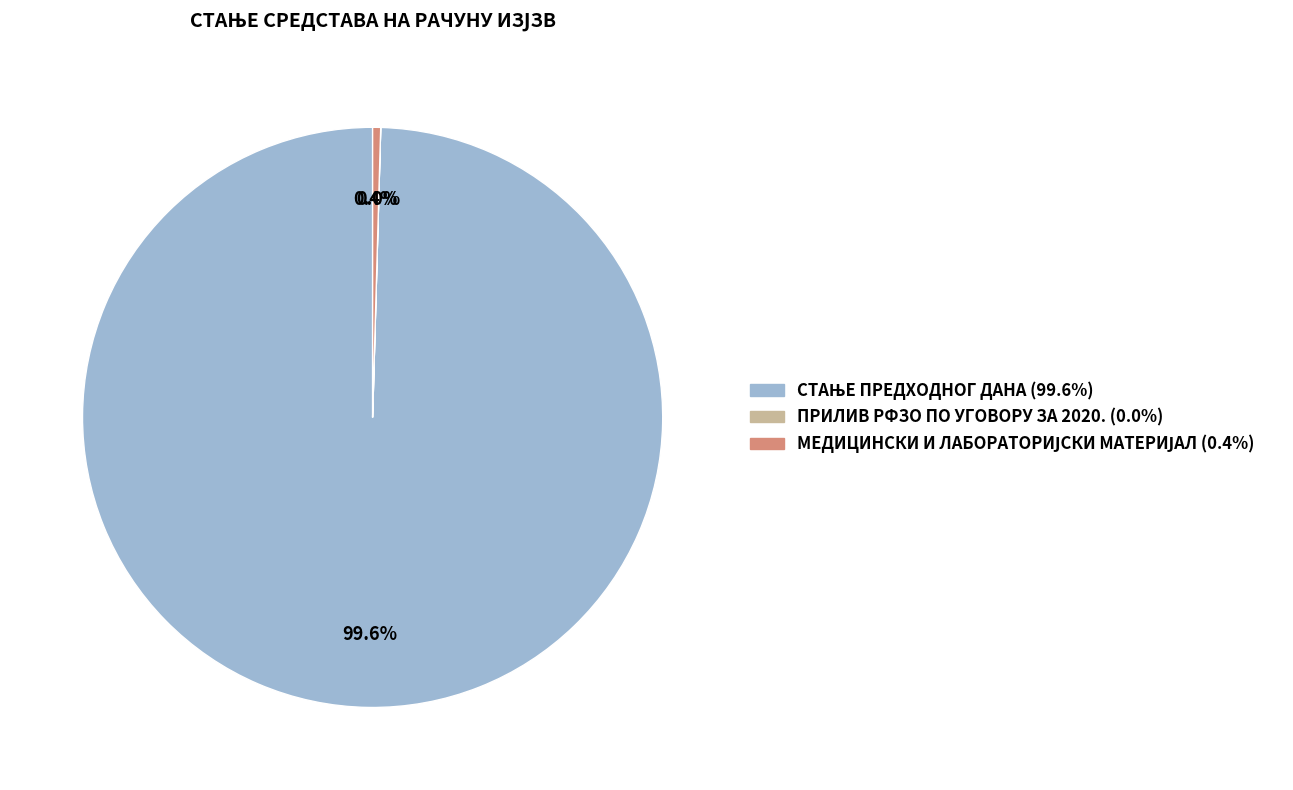

Approximately how many times larger is the value at СТАЊЕ ПРЕДХОДНОГ ДАНА compared to МЕДИЦИНСКИ И ЛАБОРАТОРИЈСКИ МАТЕРИЈАЛ?

223.7